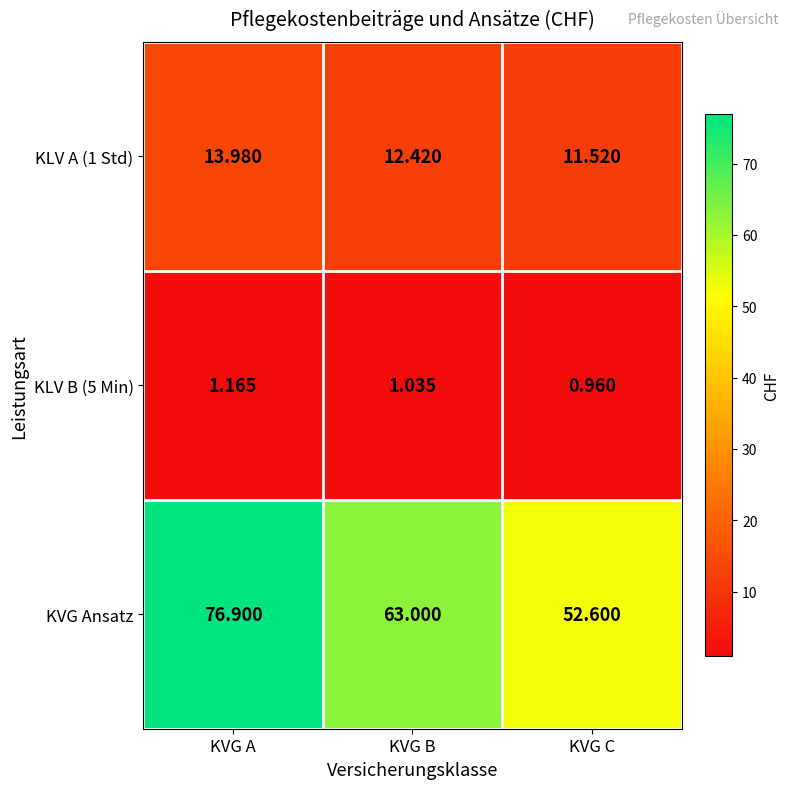

Is the value of KLV A (1 Std) at KVG C greater than the value of KVG Ansatz at KVG A?

No